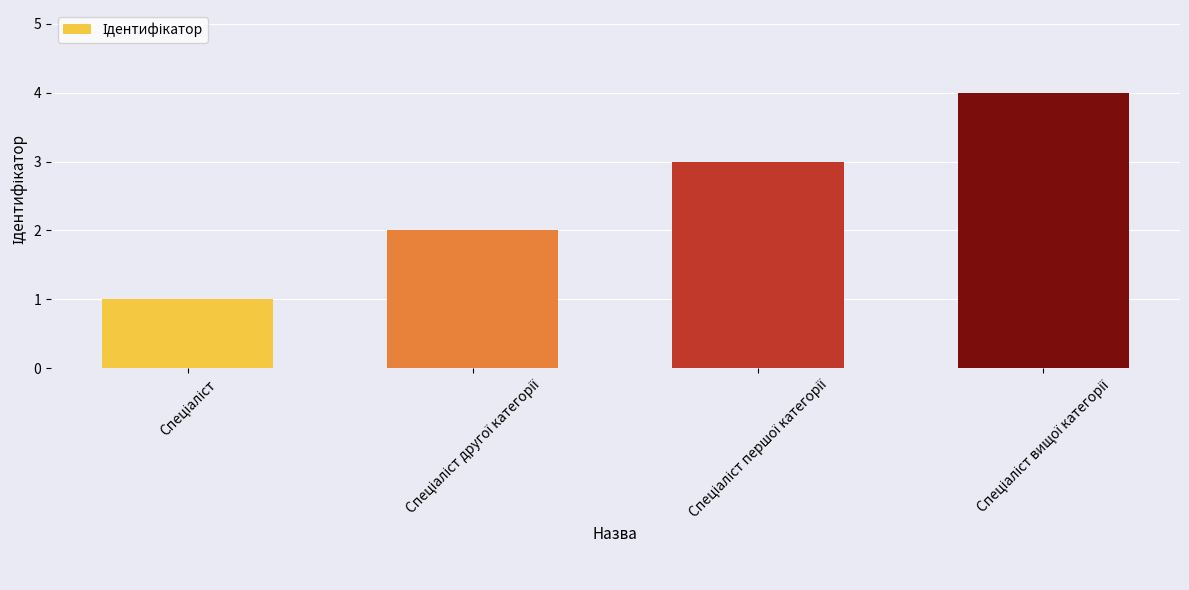

What is the greatest value displayed?

4